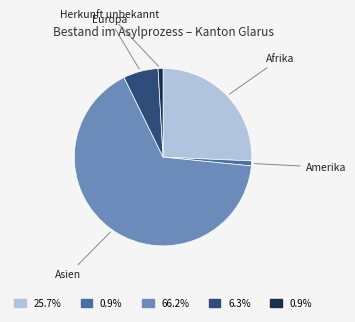

Does any single category account for the majority?

Yes